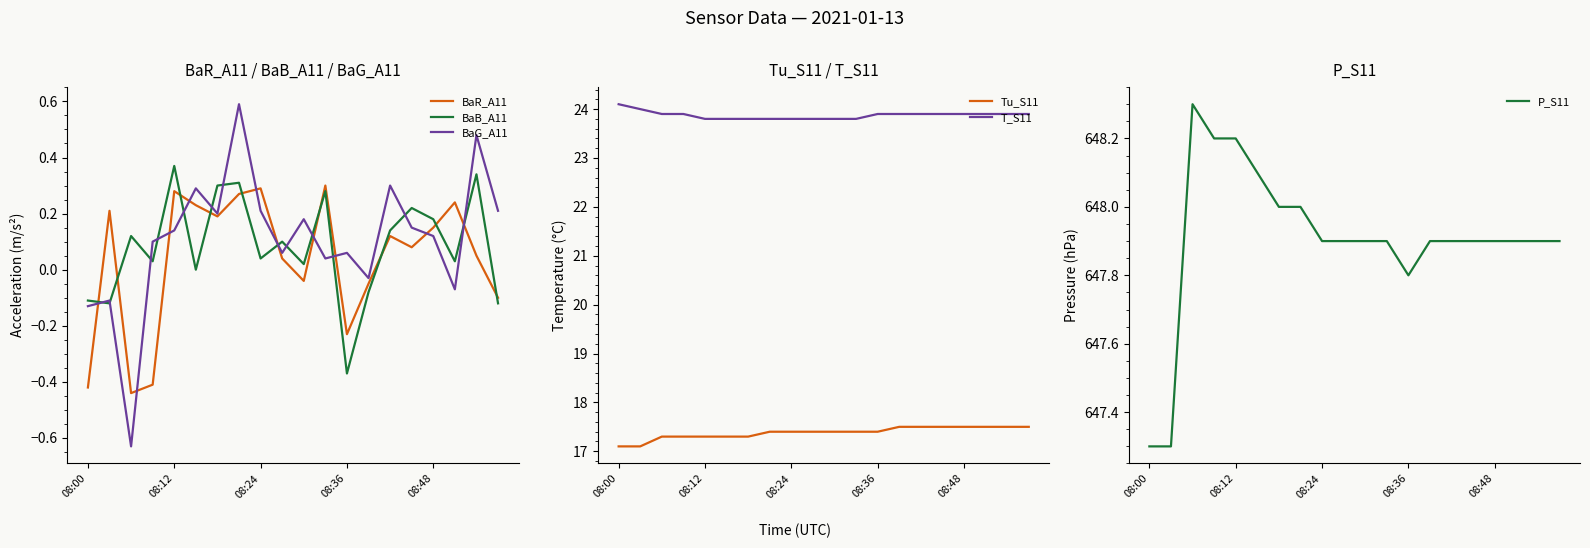

Does the chart have visible grid lines?

No